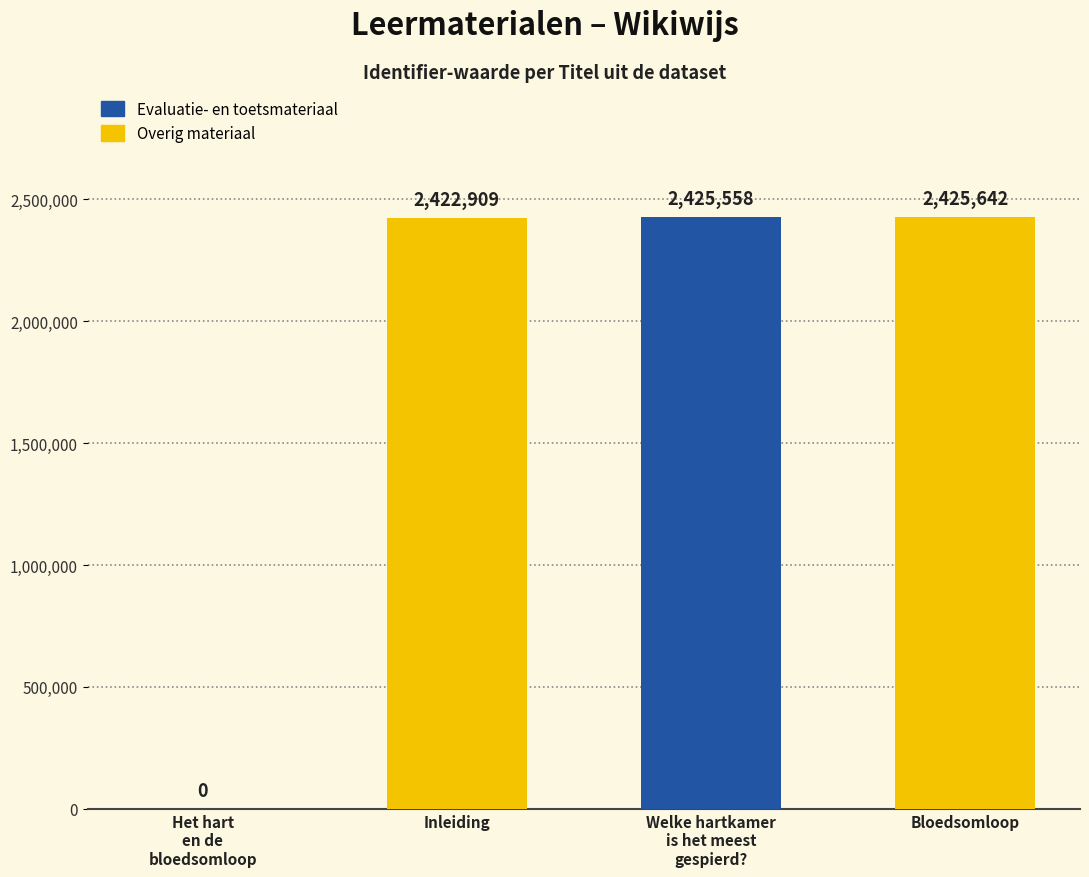

What is the average value?

1818527